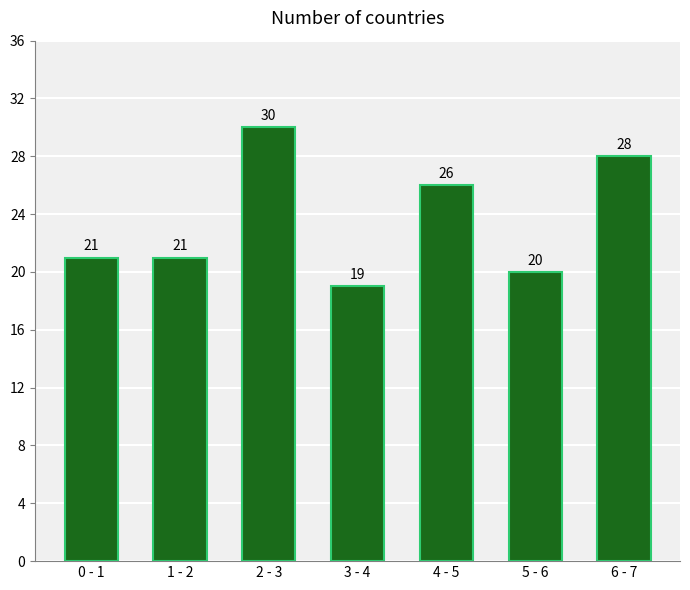

Reading right to left, extract all data points from this chart.

6 - 7=28	5 - 6=20	4 - 5=26	3 - 4=19	2 - 3=30	1 - 2=21	0 - 1=21